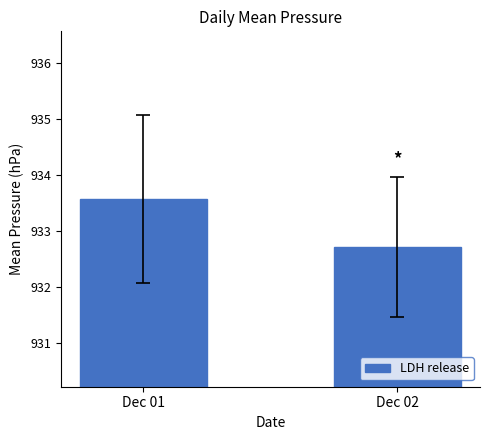

At which category does the chart reach its minimum across all series?

Dec 02